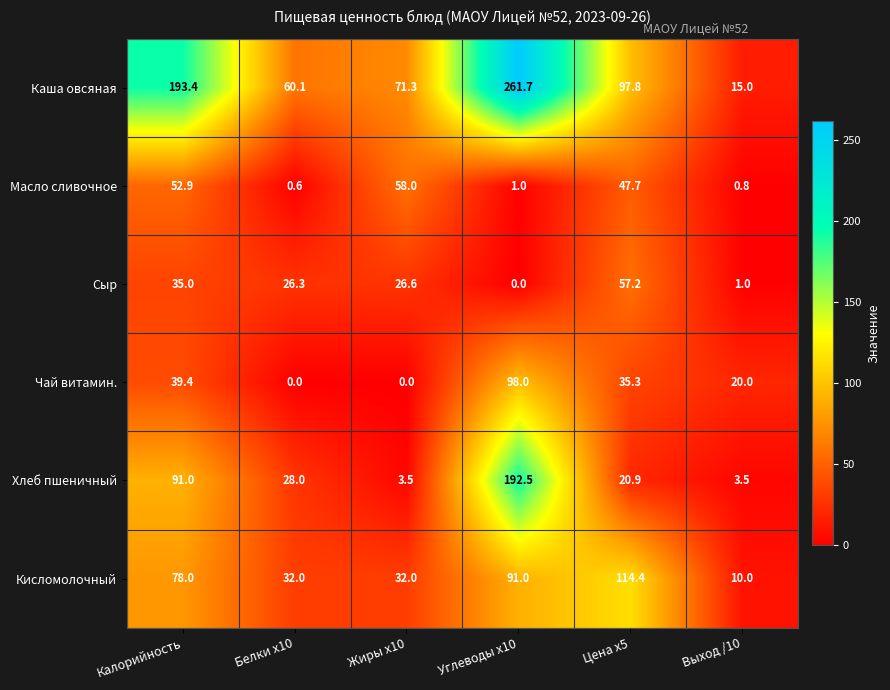

What value does the Хлеб пшеничный series have at Углеводы x10?

192.5